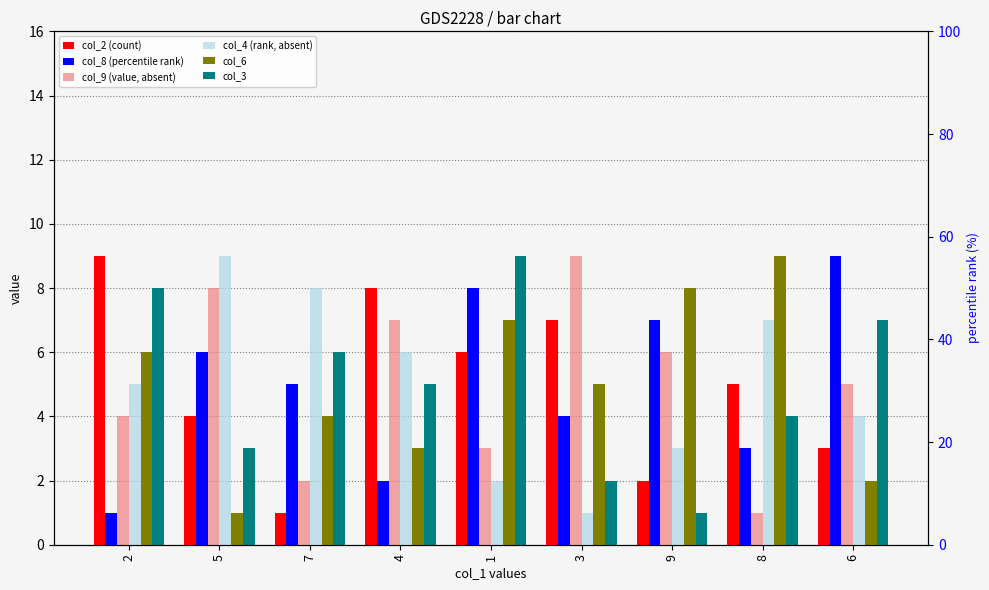

Which series has the largest total across all categories?

col_2 (count)